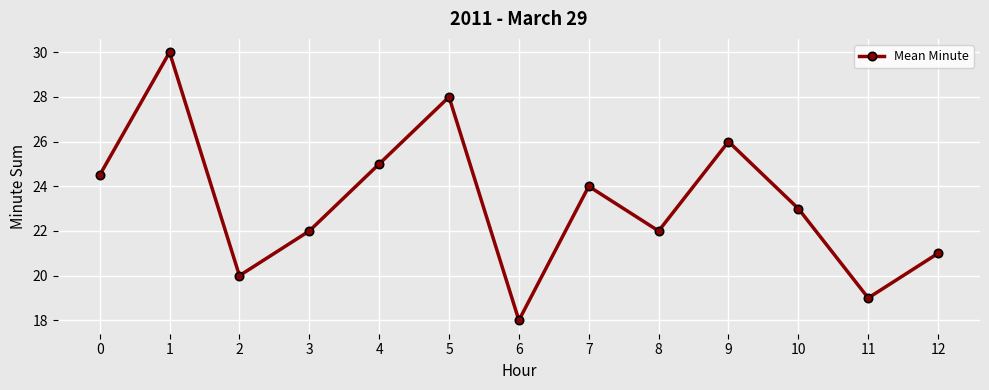

True or false: the data shows 8.0 at 10.

False